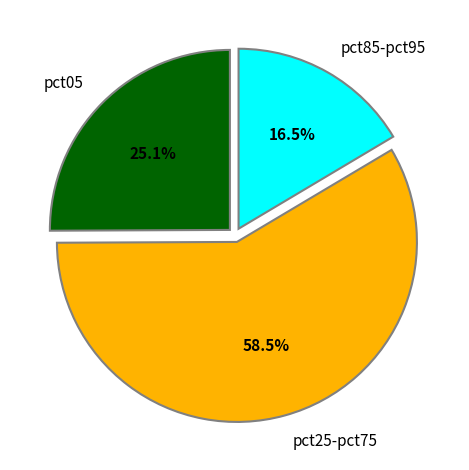

Does any single category account for the majority?

Yes